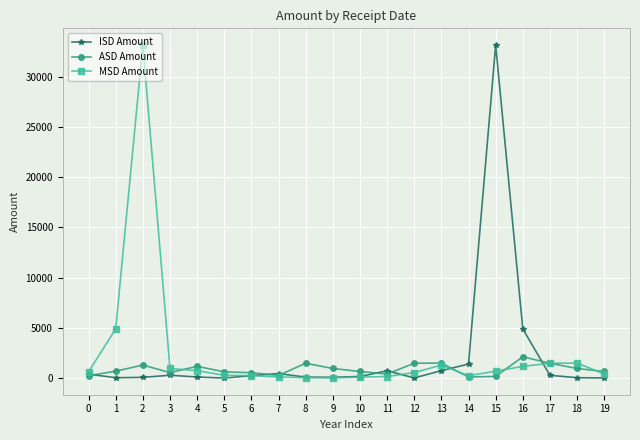

Is this an area chart (filled region under the line)?

No